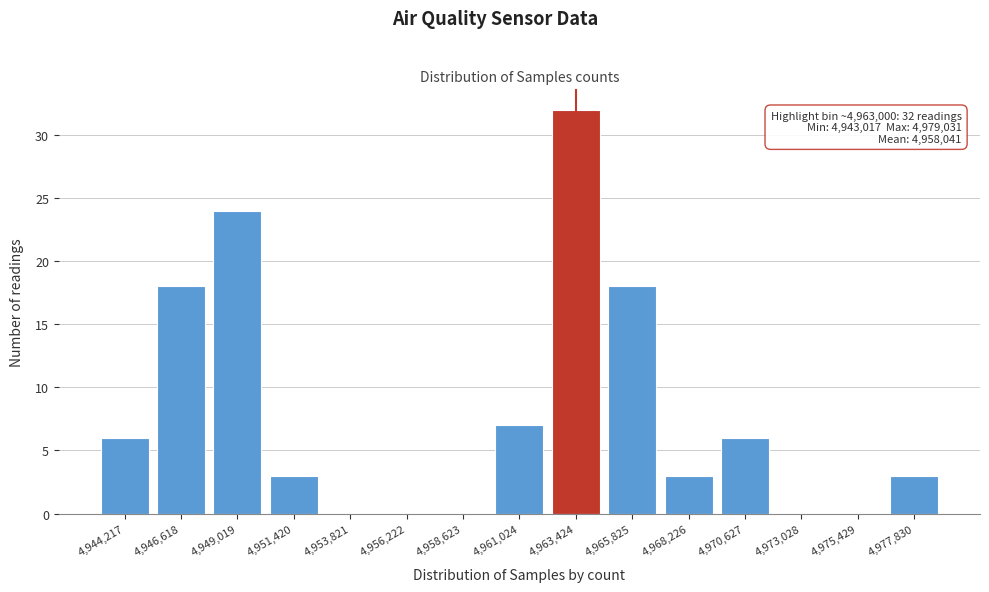

Which range on the x-axis has the tallest bar?

4962000 to 4964500